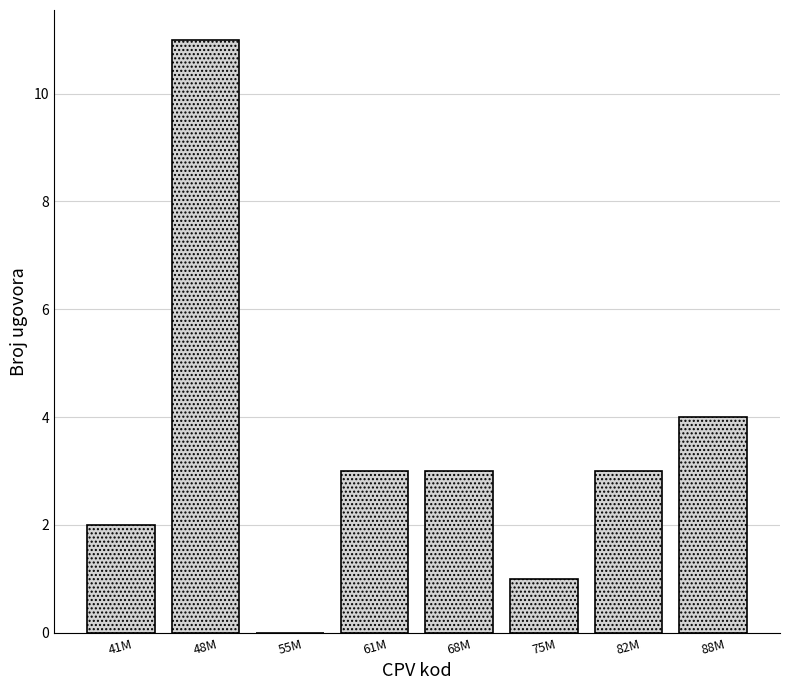

Reading right to left, transcribe all the data shown in this chart.

88M=4	82M=3	75M=1	68M=3	61M=3	55M=0	48M=11	41M=2